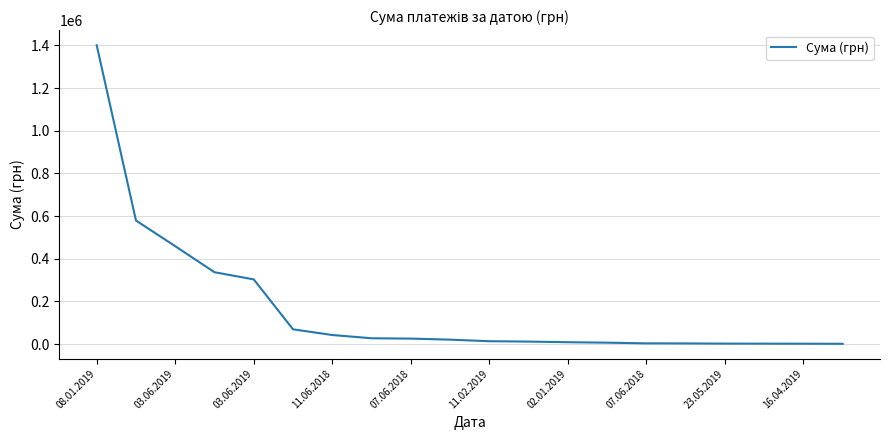

Is this an area chart (filled region under the line)?

No